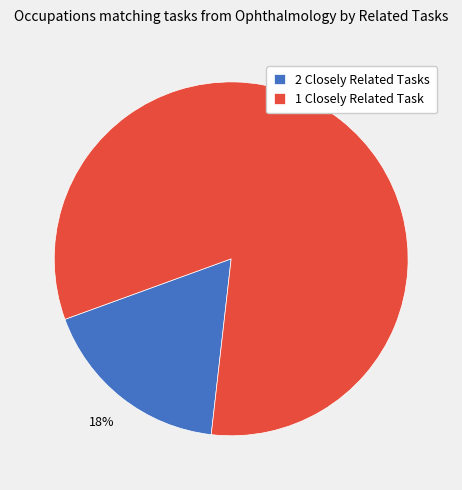

Combined, do 2 Closely Related Tasks and 1 Closely Related Task account for over 50%?

Yes